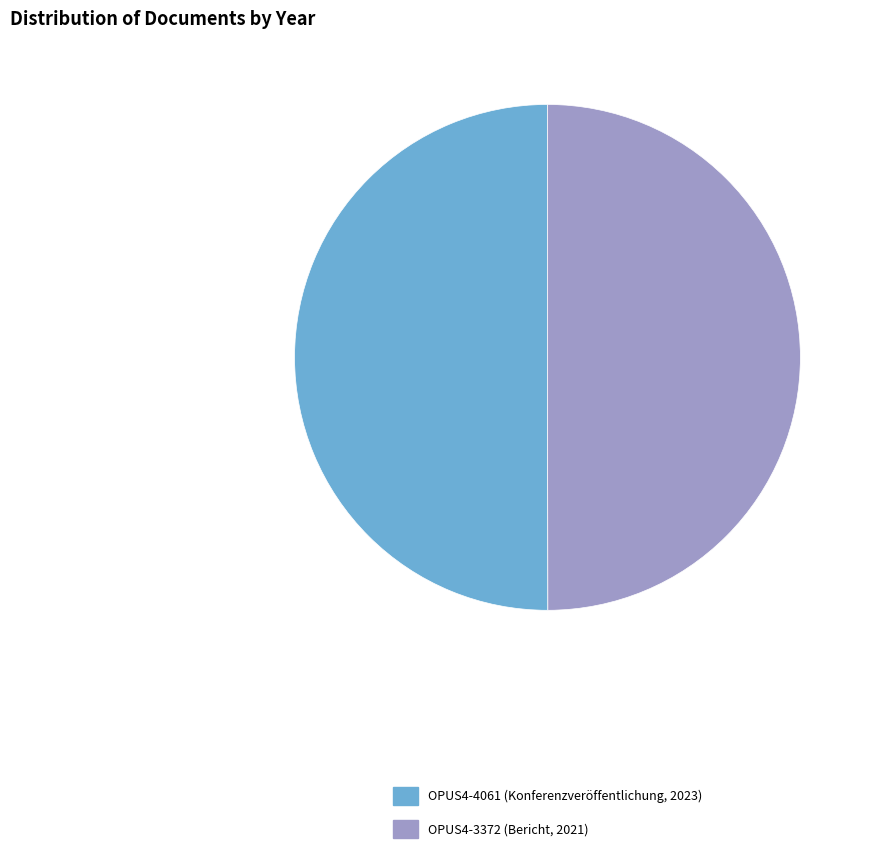

How many segments does this pie chart have?

2